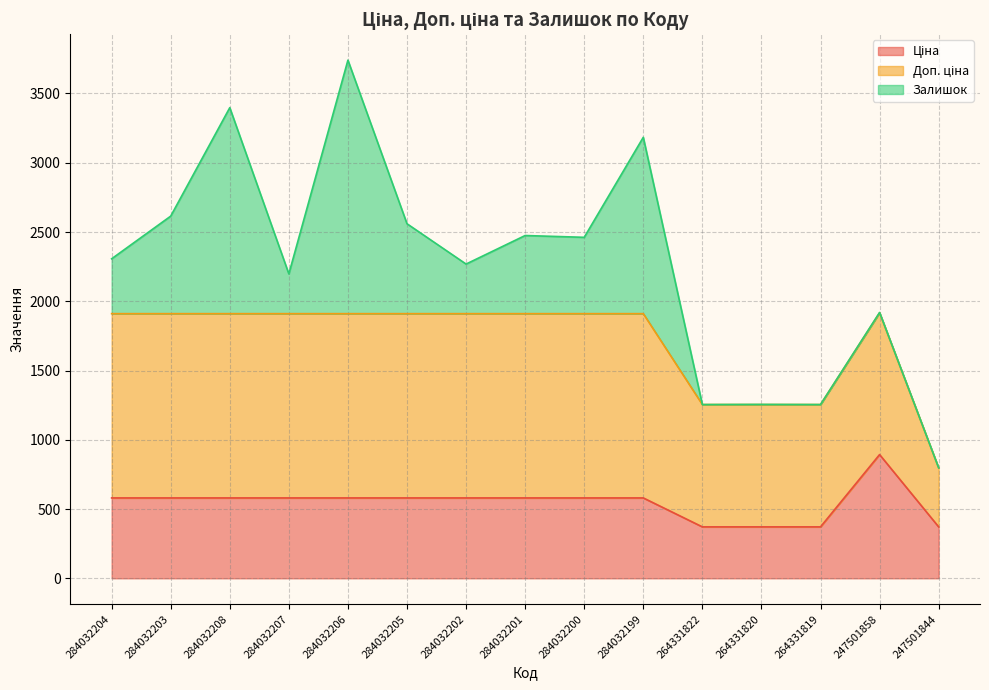

What position from the right is 264331819?

3